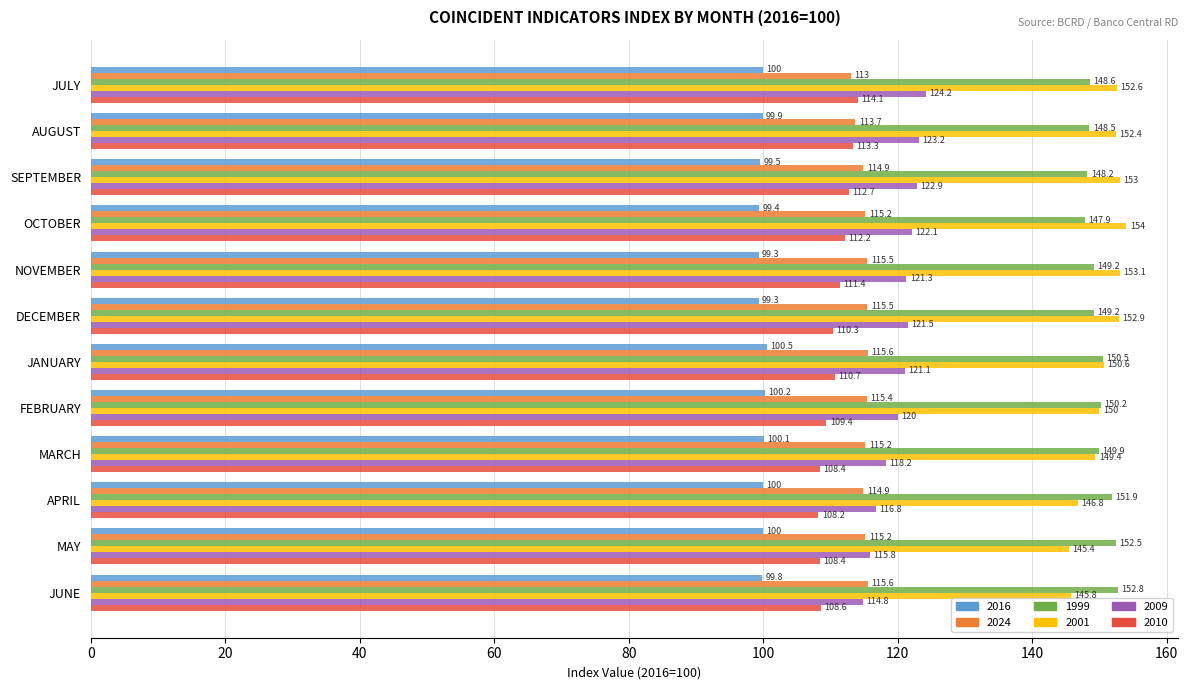

Which series has the largest total across all categories?

2001